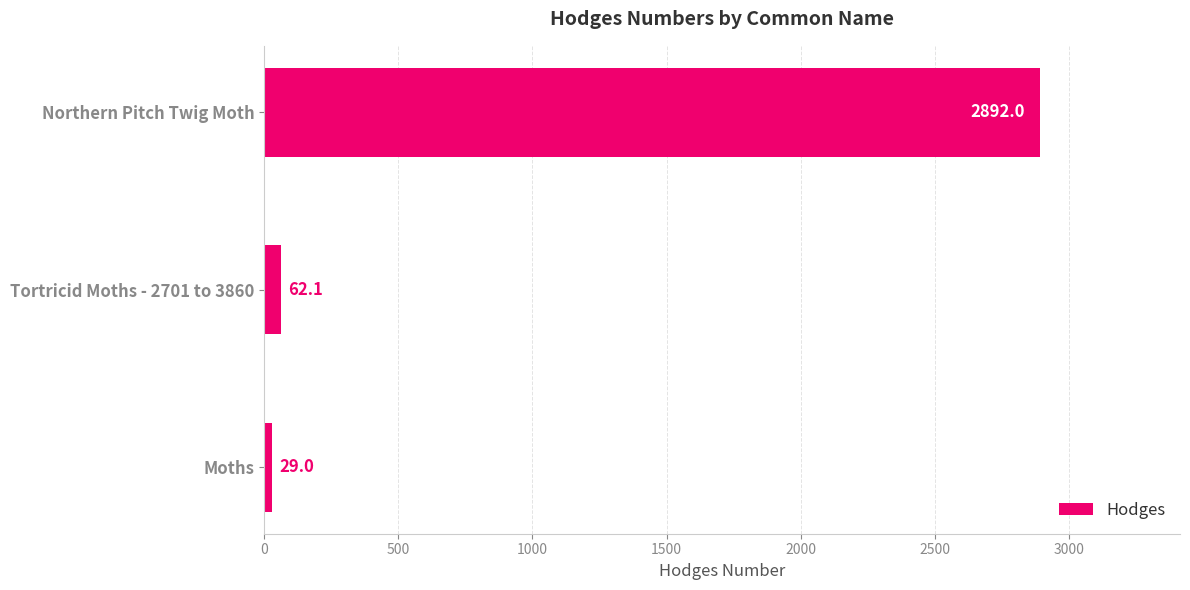

The chart shows a value of 62.1 at Tortricid Moths - 2701 to 3860. True or false?

True